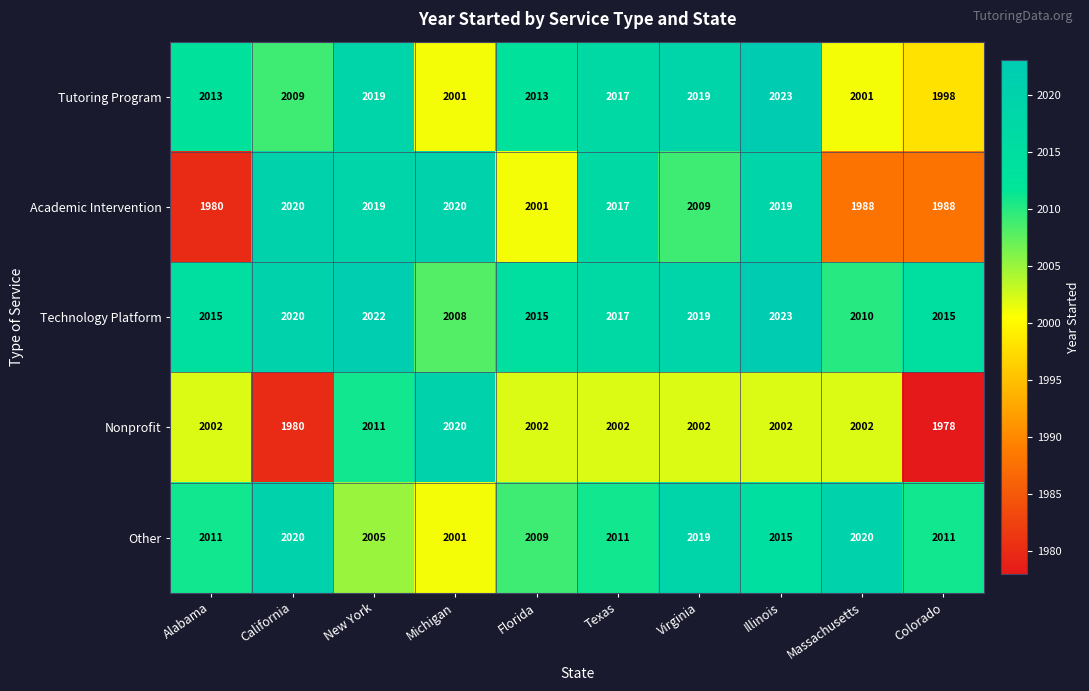

Which series has the largest total across all categories?

Technology Platform